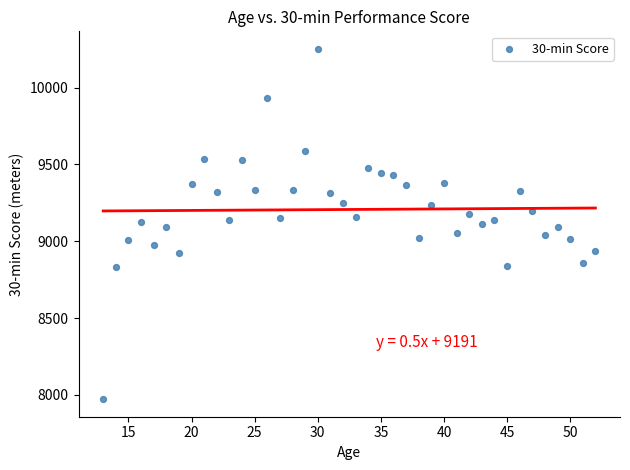

What is the range of X values (max minus min)?

39